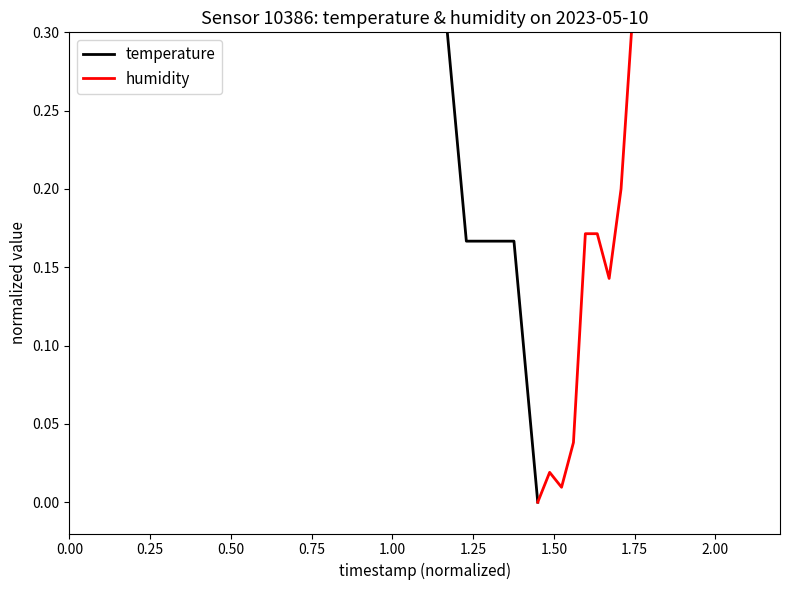

How many times do temperature and humidity cross each other?

1